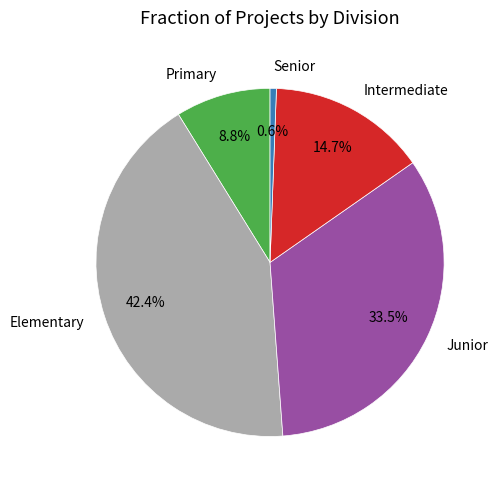

Is it true that Primary is 9% of the pie?

True